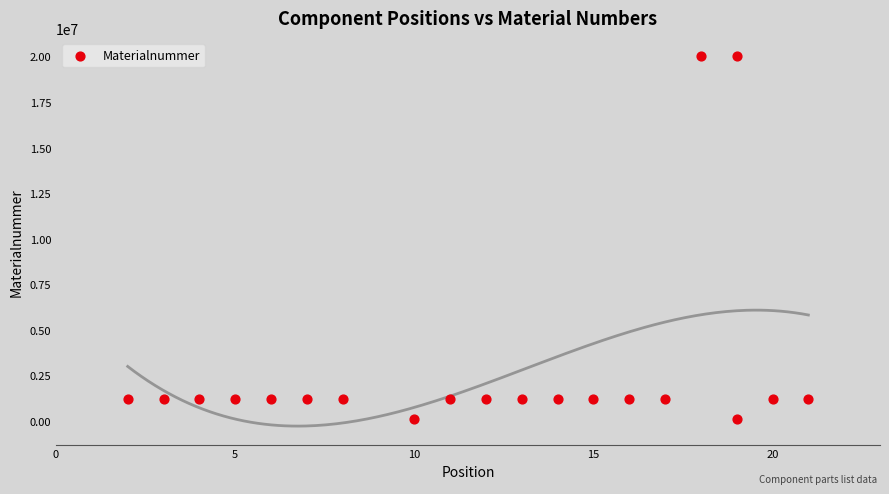

What is the range of Y values (max minus min)?

19921647